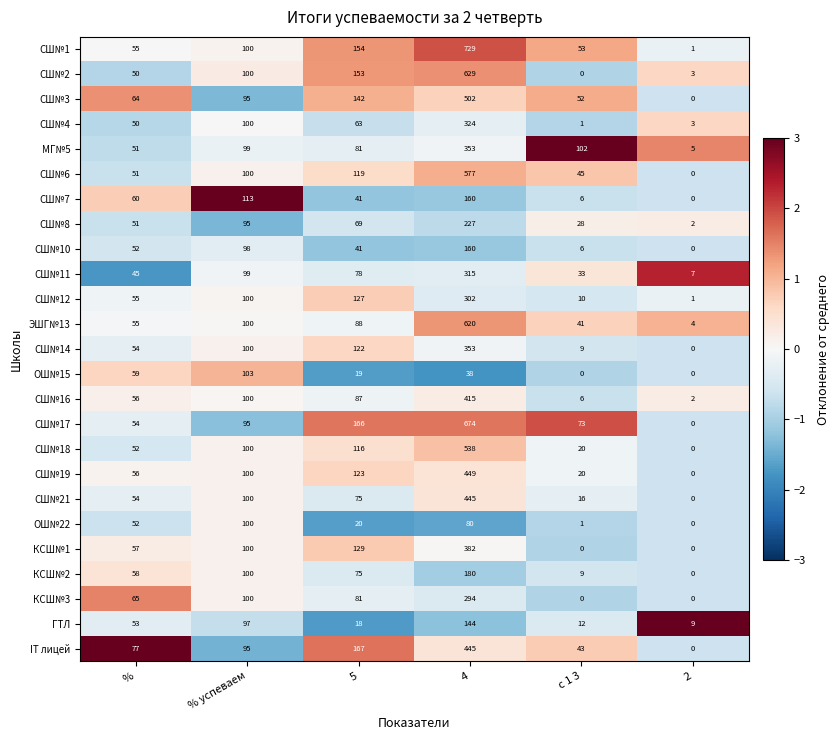

The value of МГ№5 at % успеваем is 33. True or false?

False